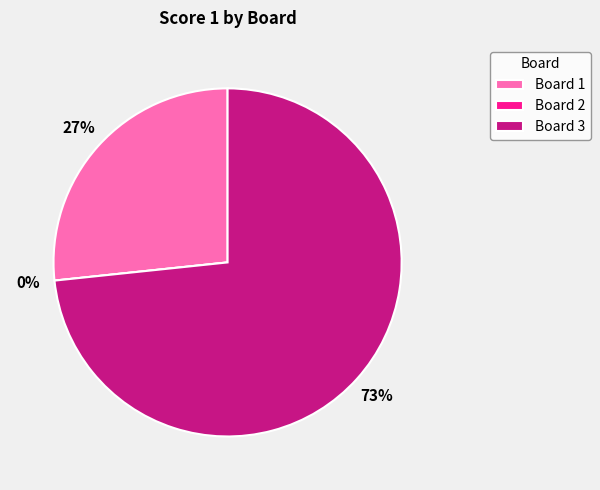

To the nearest percent, what is the difference between the largest and smallest slice percentages?

73%